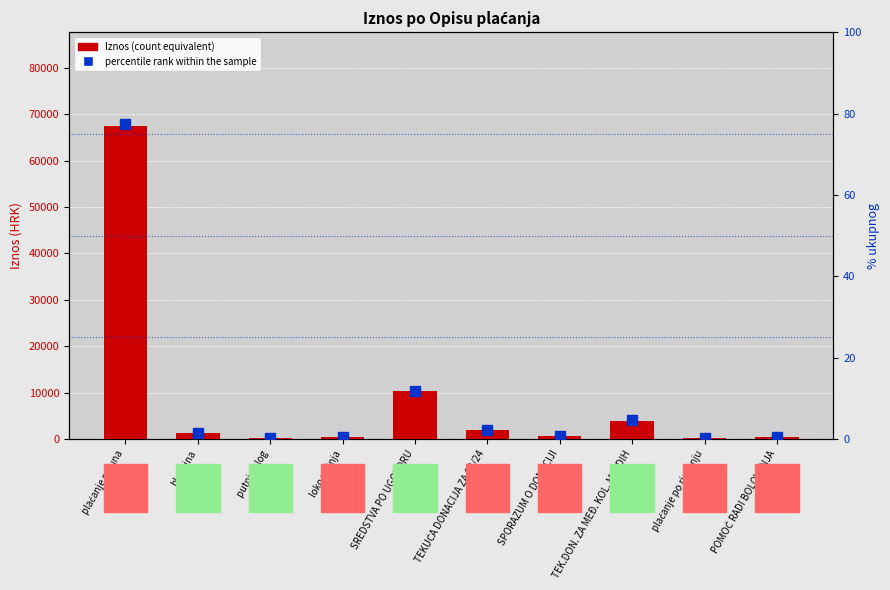

Which has a higher value, putni nalog or plaćanje računa?

plaćanje računa